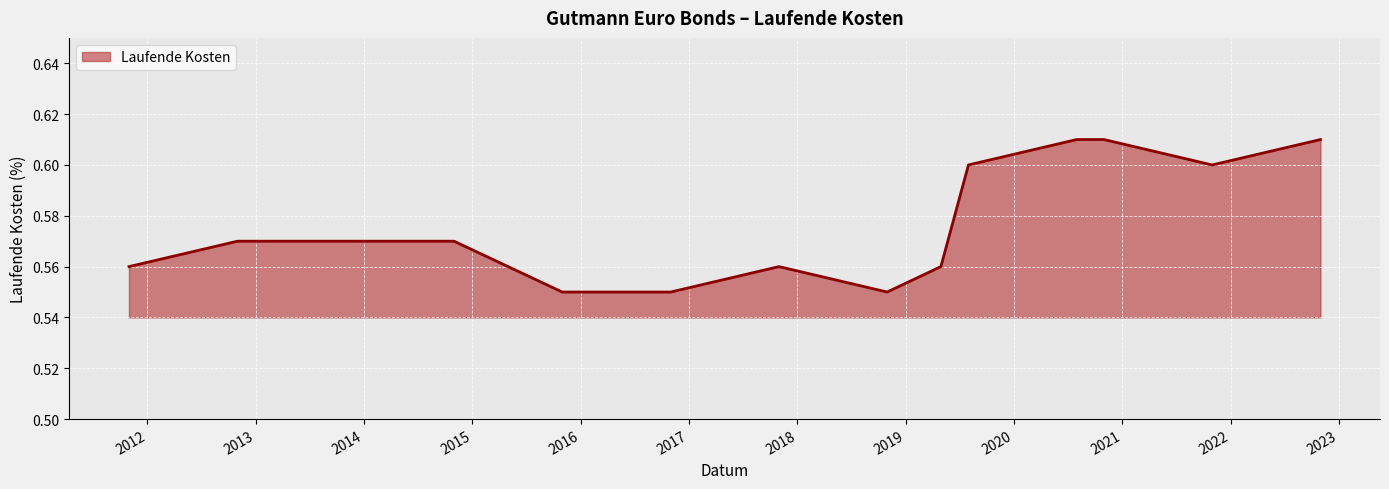

What is the label of the 2nd point from the left?

2012-10-31